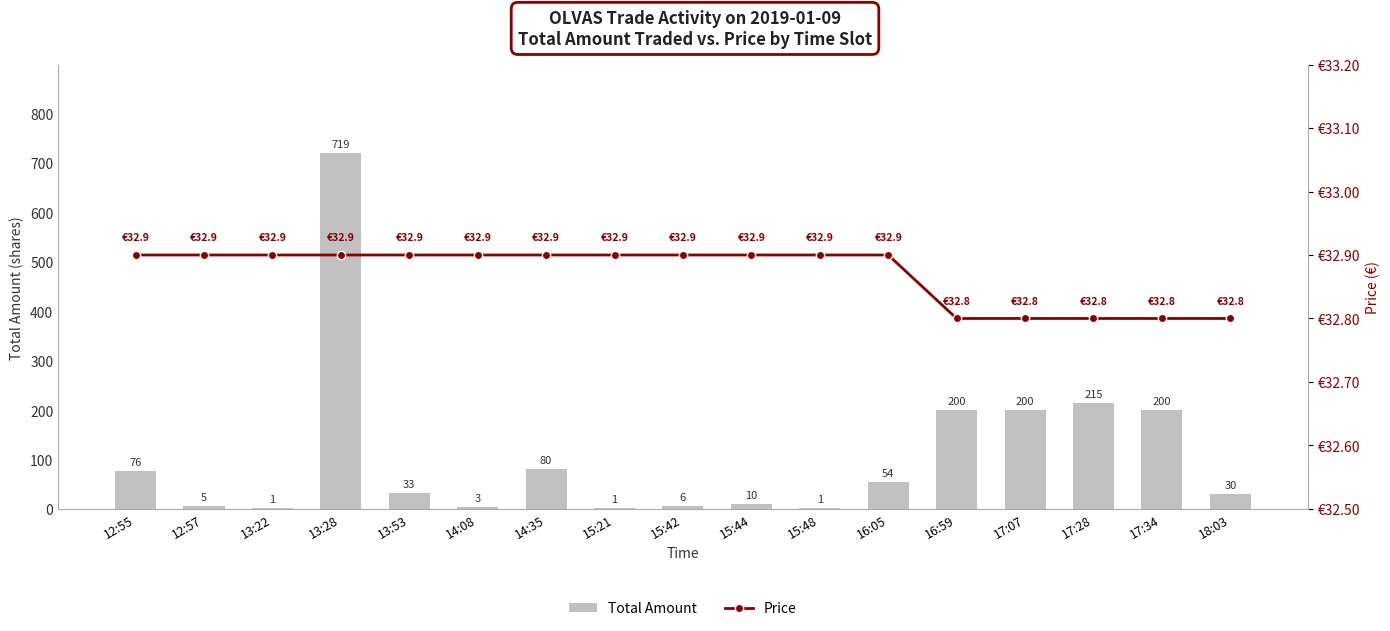

Does the chart contain any negative values?

No